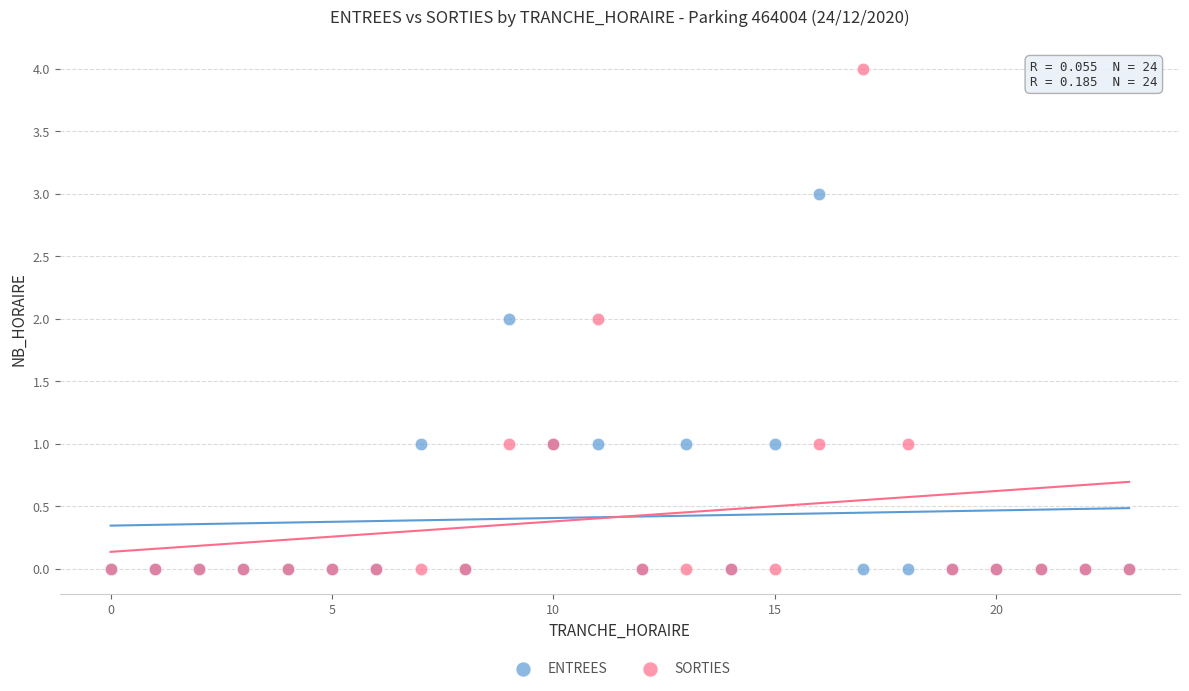

Which series contains the highest Y value?

SORTIES